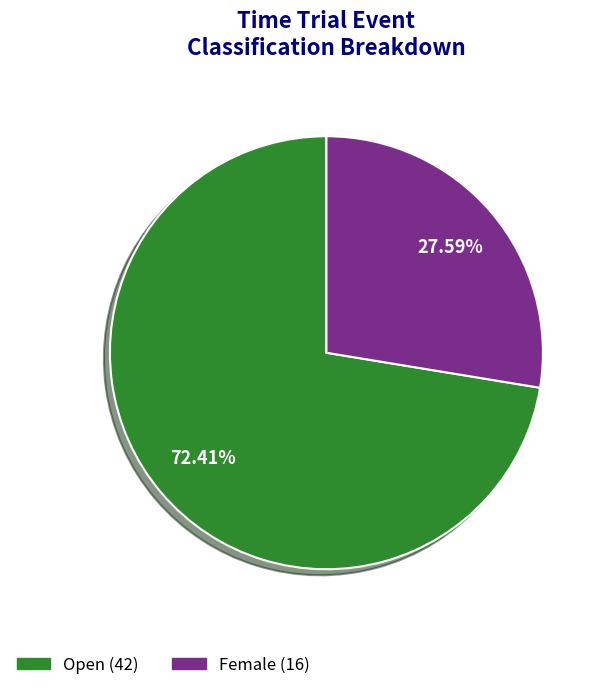

To the nearest percent, what is the difference between the Female and Open slice percentages?

45%